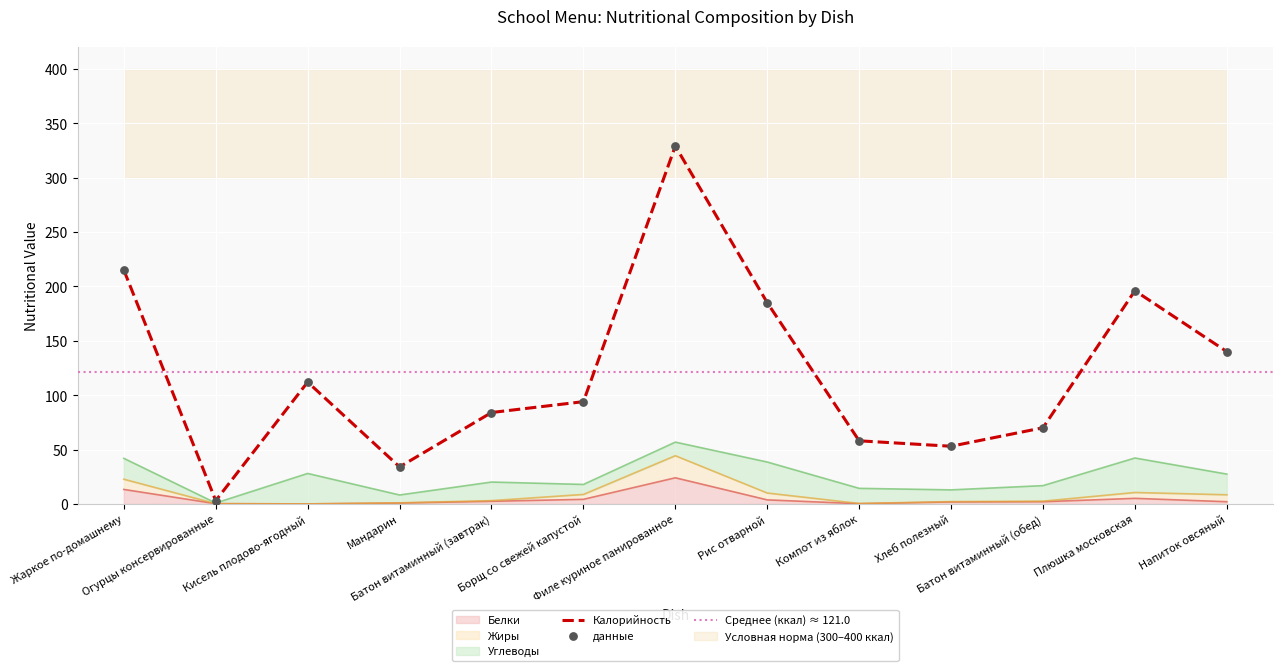

Which series contains the lowest Y value?

Белки